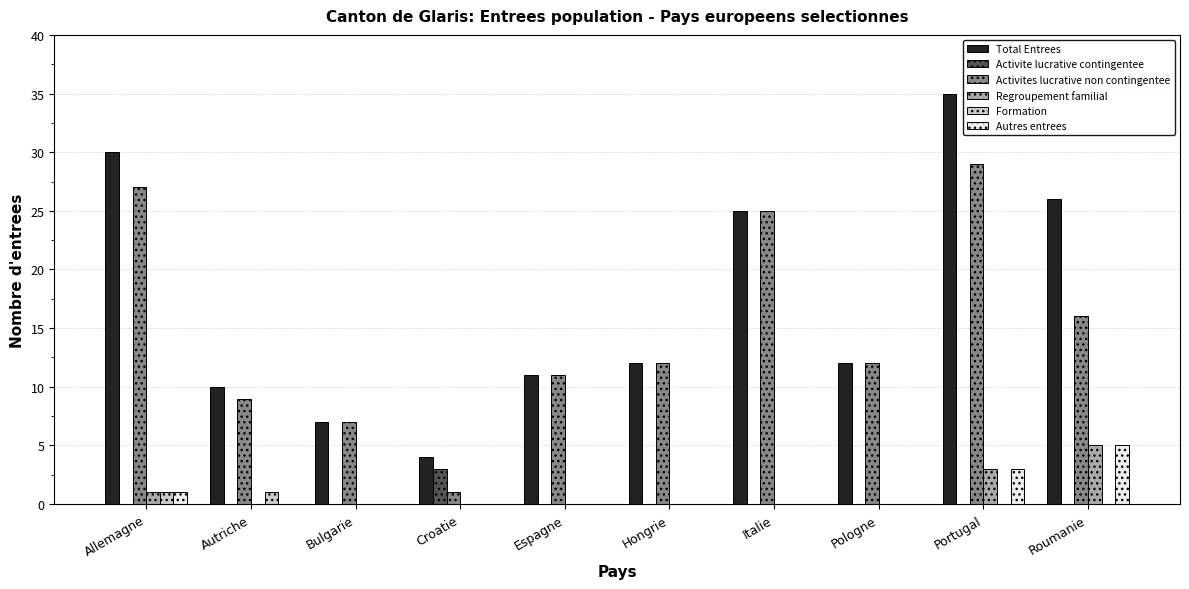

How many groups of bars are there?

10